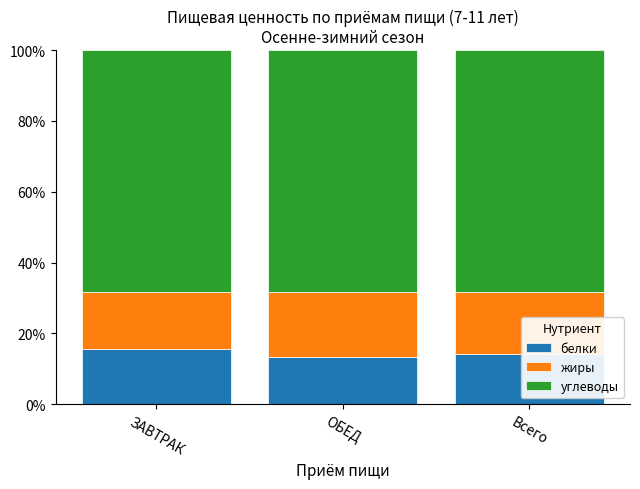

What is the total value across all series at ОБЕД?

100.0